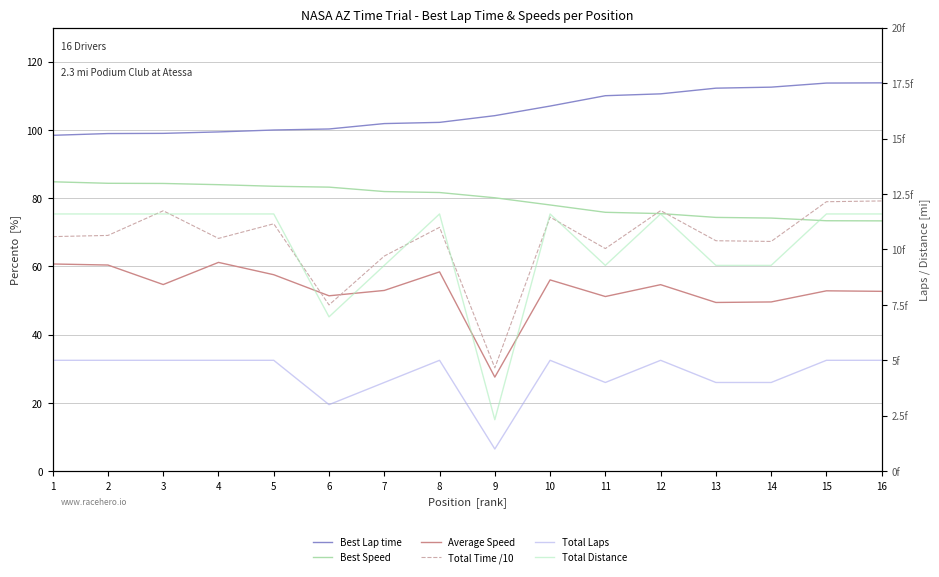

Reading left to right, transcribe all the data shown in this chart.

Best Lap time: 98.5	99.0	99.0	99.4	100.0	100.3	101.9	102.2	104.2	107.0	110.1	110.6	112.3	112.6	113.8	113.8
Best Speed: 84.8	84.4	84.3	84.0	83.5	83.3	82.0	81.7	80.1	78.0	75.9	75.5	74.4	74.2	73.4	73.4
Average Speed: 60.7	60.4	54.7	61.2	57.6	51.4	53.0	58.4	27.6	56.1	51.2	54.7	49.5	49.6	52.9	52.7
Total Time /10: 68.8	69.1	76.3	68.2	72.5	48.7	63.1	71.5	30.3	74.5	65.3	76.4	67.6	67.3	79.0	79.2
Total Laps: 5.0	5.0	5.0	5.0	5.0	3.0	4.0	5.0	1.0	5.0	4.0	5.0	4.0	4.0	5.0	5.0
Total Distance: 11.6	11.6	11.6	11.6	11.6	7.0	9.3	11.6	2.3	11.6	9.3	11.6	9.3	9.3	11.6	11.6